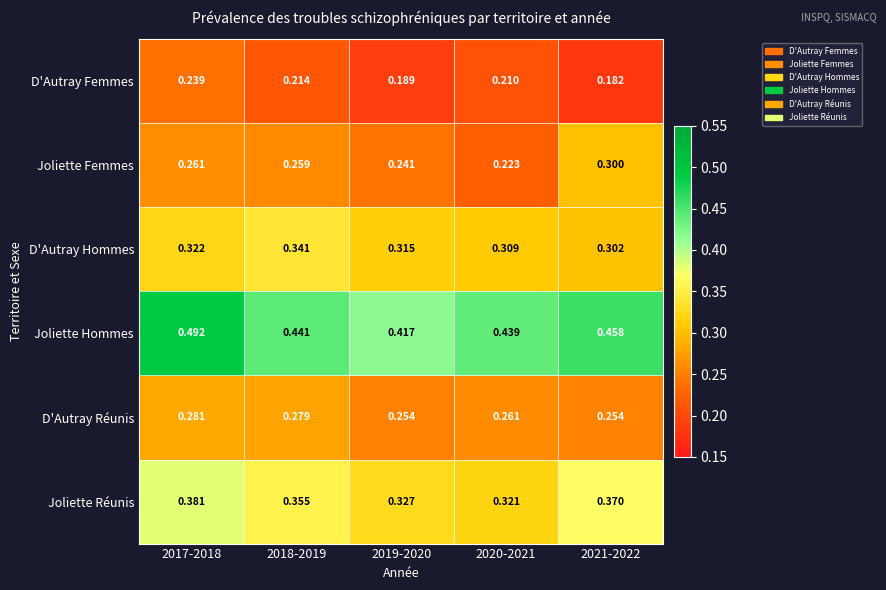

List the series in order of their peak value, highest first.

Joliette Hommes, Joliette Réunis, D'Autray Hommes, Joliette Femmes, D'Autray Réunis, D'Autray Femmes